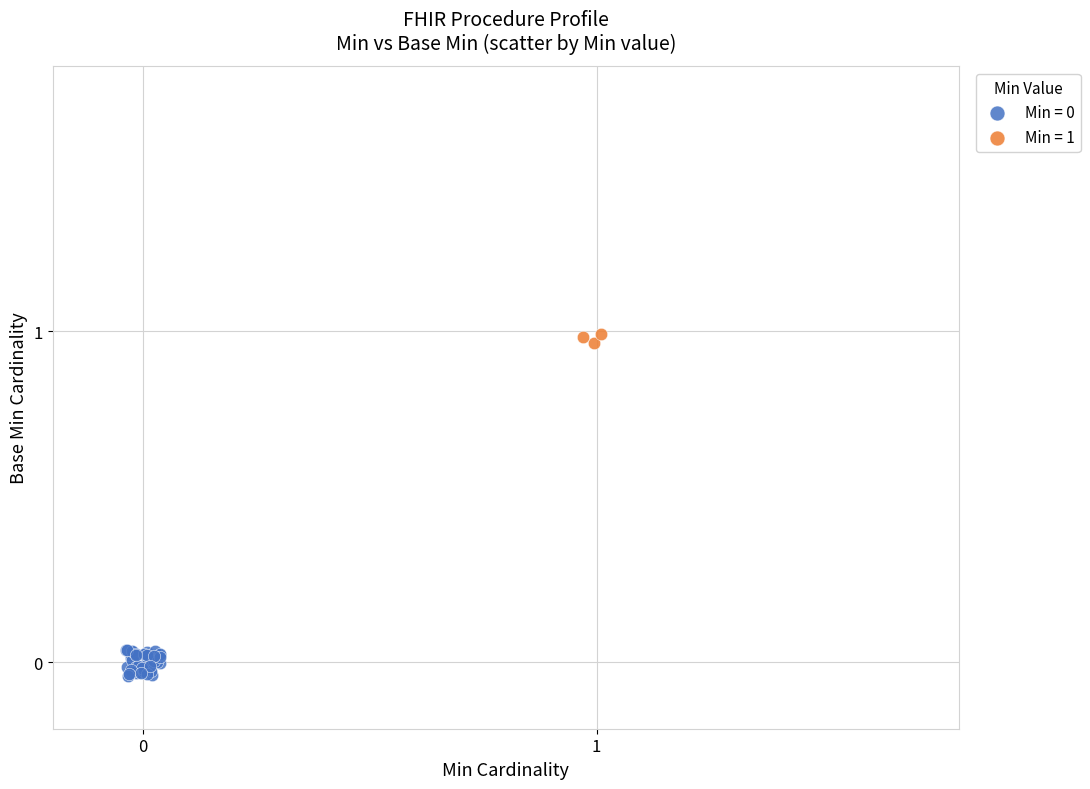

Which series reaches the maximum Y coordinate?

Min = 1